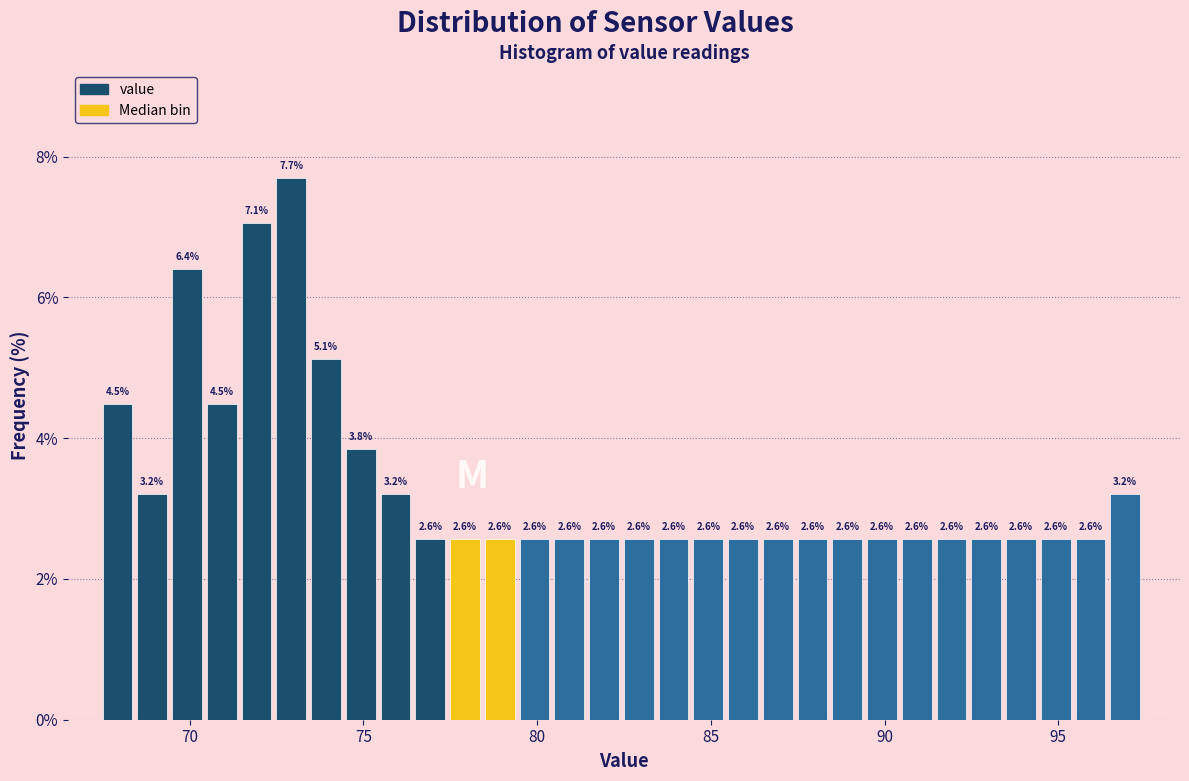

Around what value on the x-axis is the tallest bar? Give the approximate position of its centre, as read against the axis.

73.0